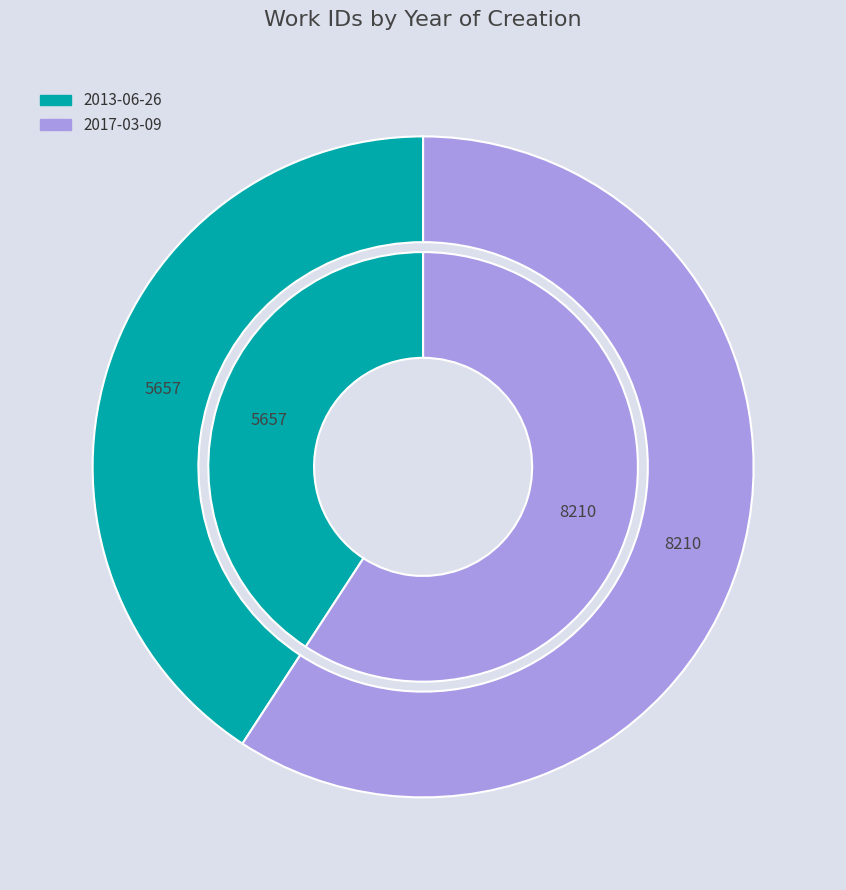

What is the smallest slice in the pie chart?

2013-06-26